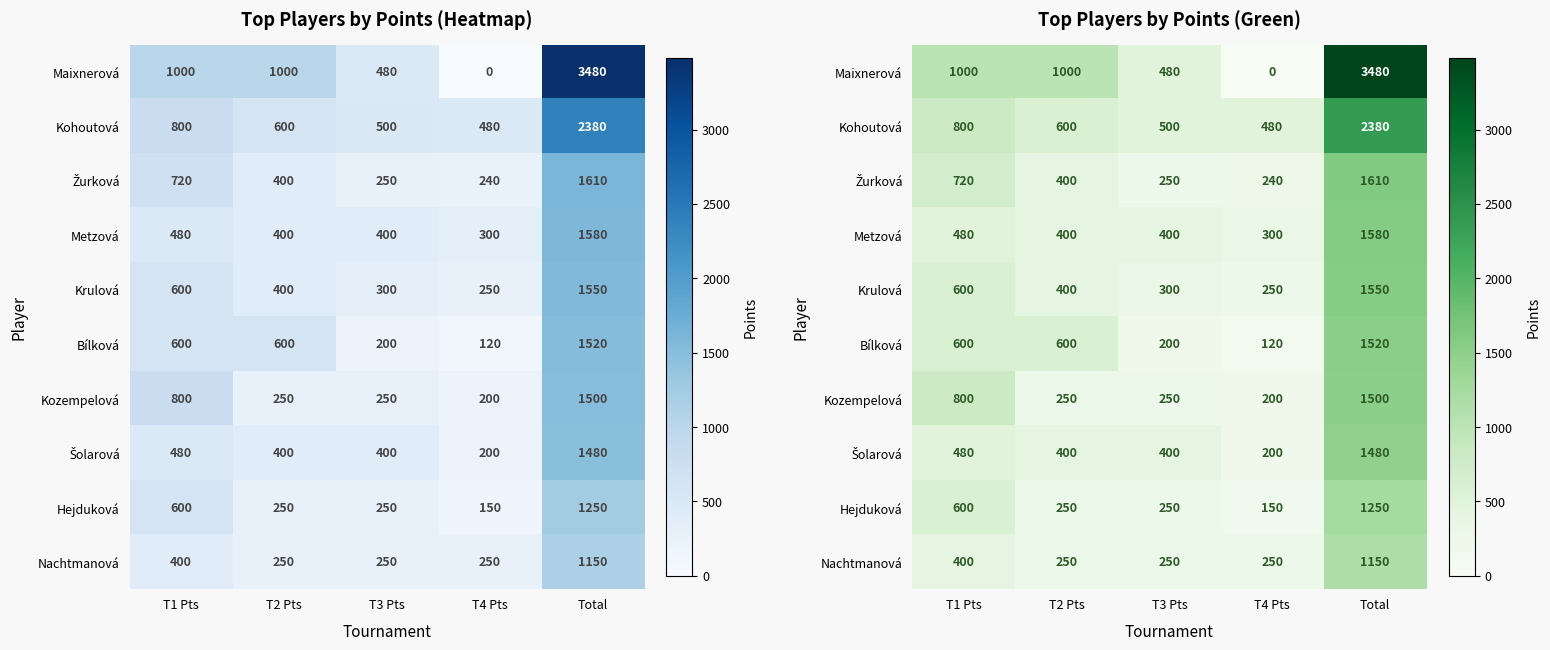

At which category is the sum across all series the highest?

Total